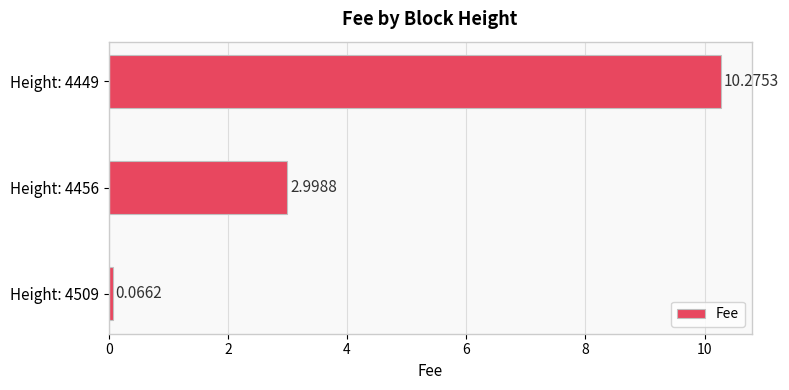

List the labels in order of value, smallest first.

Height: 4509, Height: 4456, Height: 4449